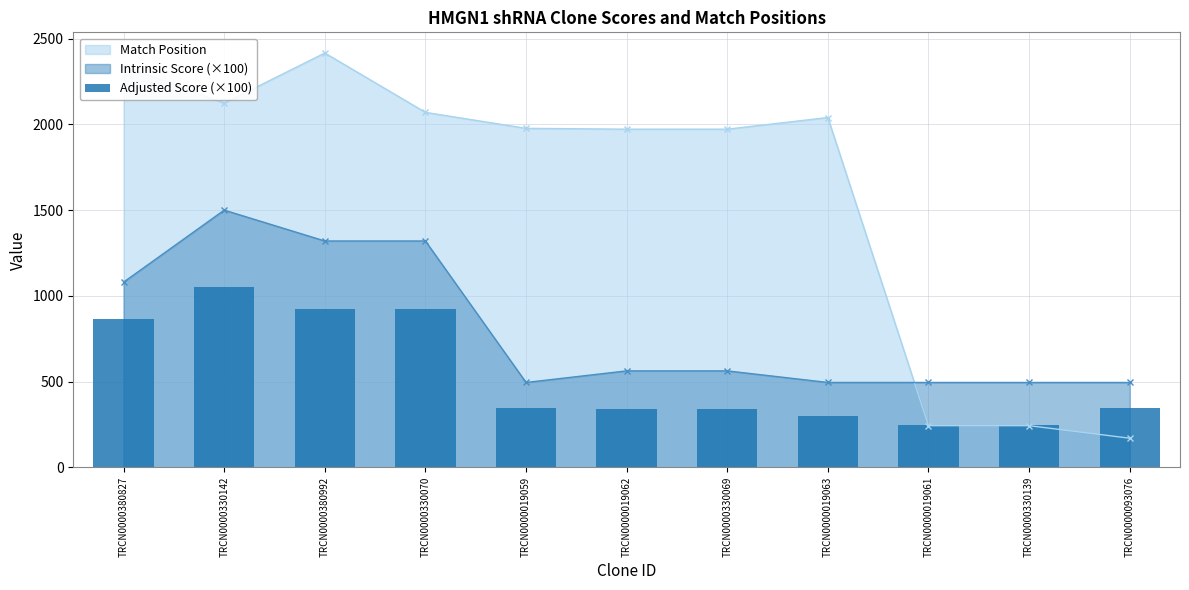

Where does the data first go above 346?

TRCN0000380827